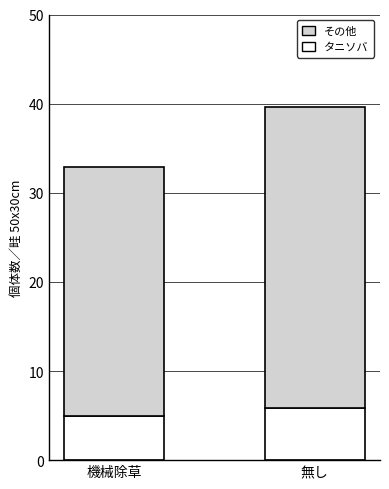

What is the total value across all series at 無し?

39.6